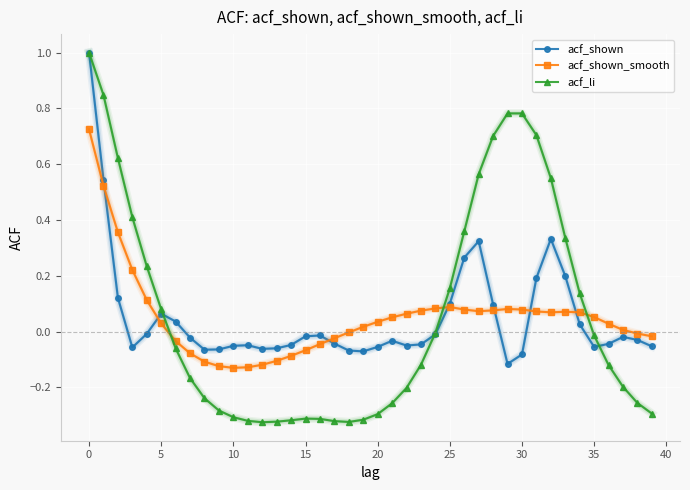

What is the greatest value displayed?

1.0